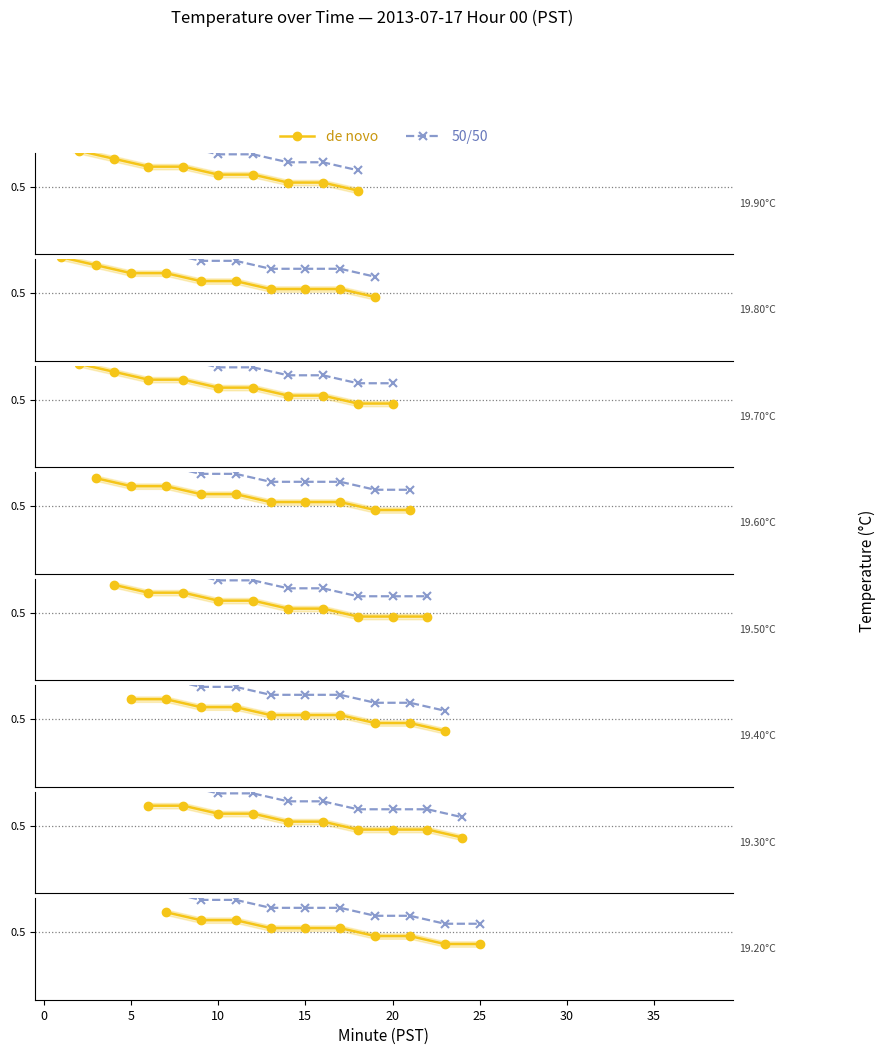

What is the difference between the second highest and second lowest values in the de novo series?

0.2